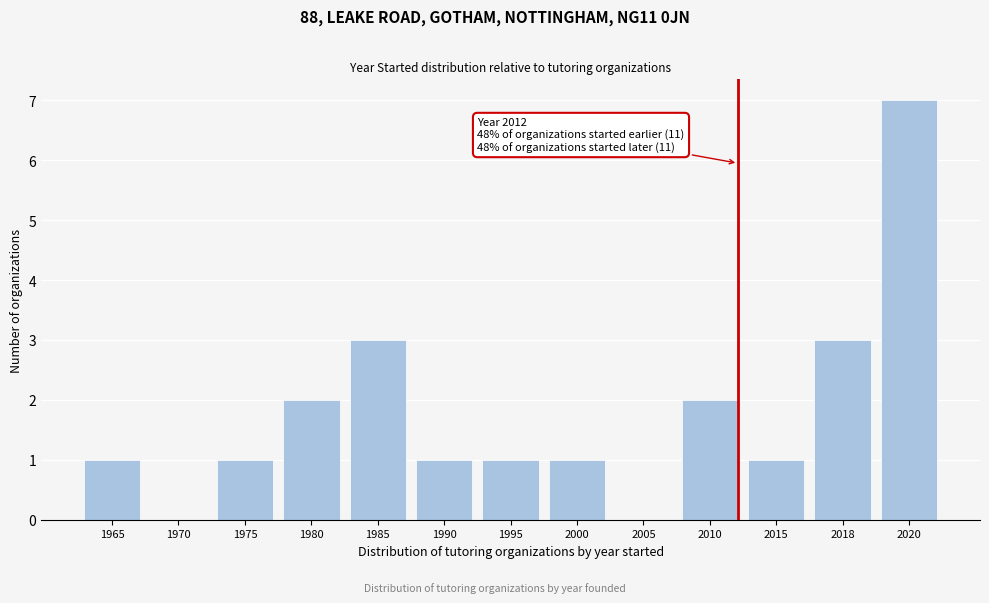

Reading left to right, transcribe all the data shown in this chart.

1965=1	1970=0	1975=1	1980=2	1985=3	1990=1	1995=1	2000=1	2005=0	2010=2	2015=1	2018=3	2020=7